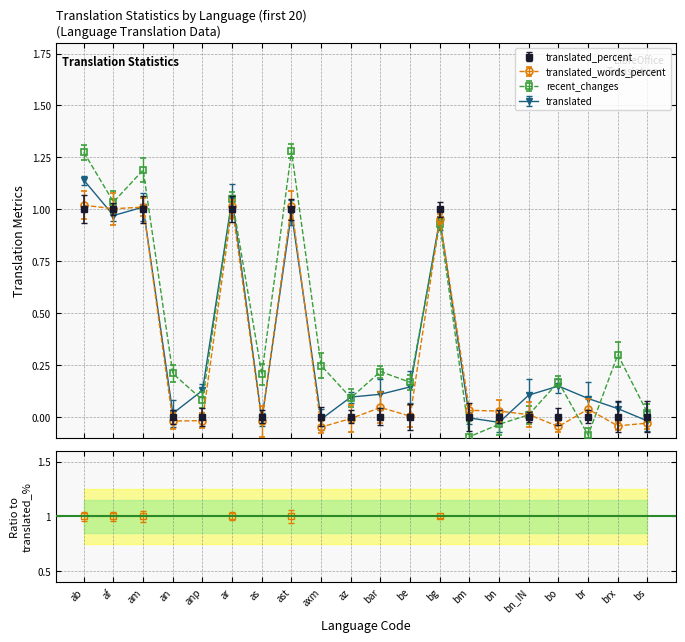

What is the sum of the translated values at brx and ar?

1.1